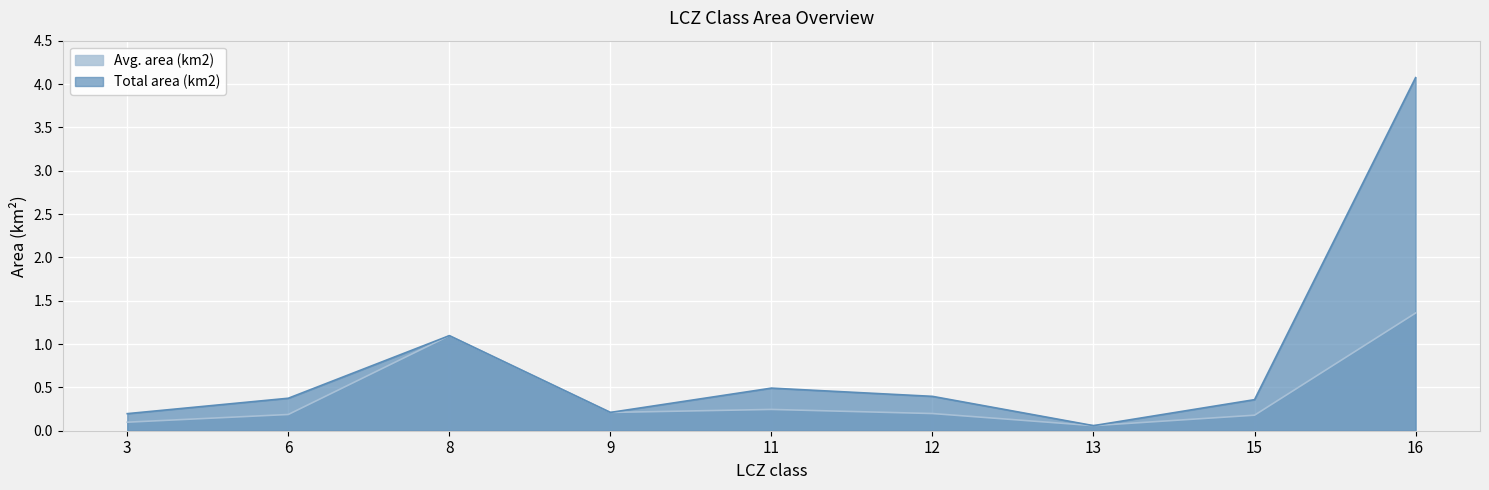

What is the average value of the Avg. area (km2) series?

0.4